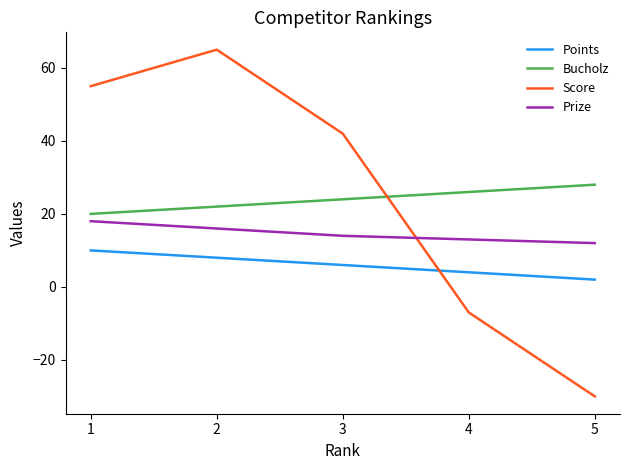

Reading right to left, extract all data points from this chart.

Points: 5=2	4=4	3=6	2=8	1=10
Bucholz: 5=28	4=26	3=24	2=22	1=20
Score: 5=-30	4=-7	3=42	2=65	1=55
Prize: 5=12	4=13	3=14	2=16	1=18